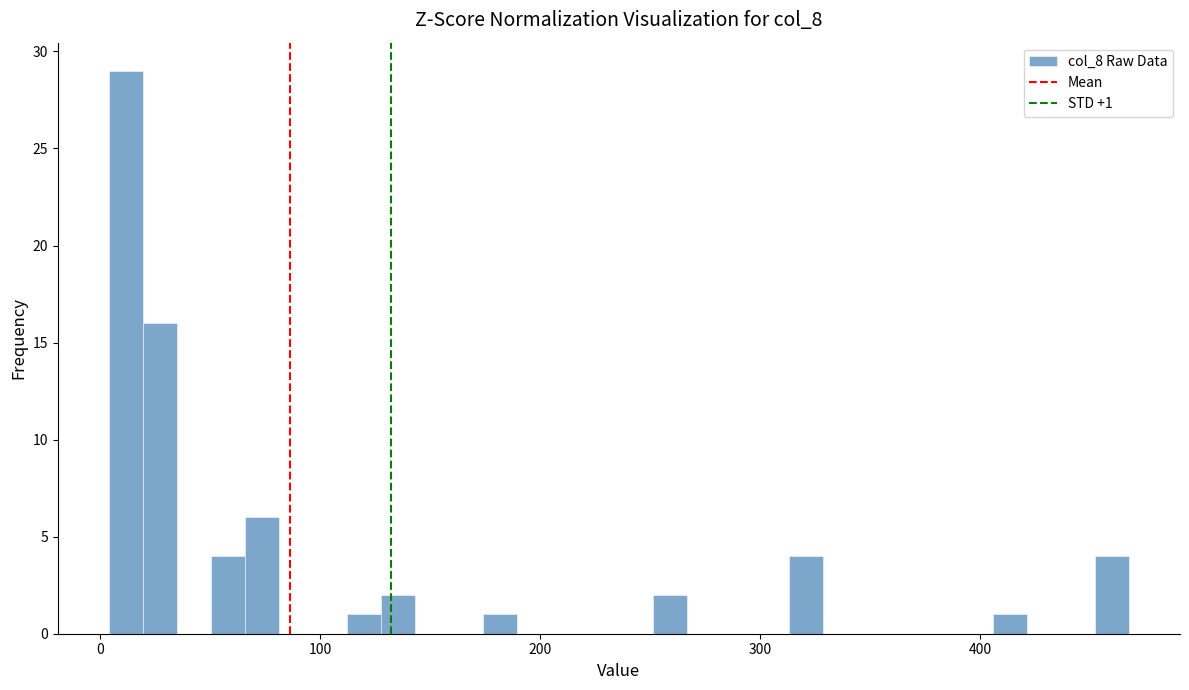

Around what value on the x-axis is the tallest bar? Give the approximate position of its centre, as read against the axis.

10